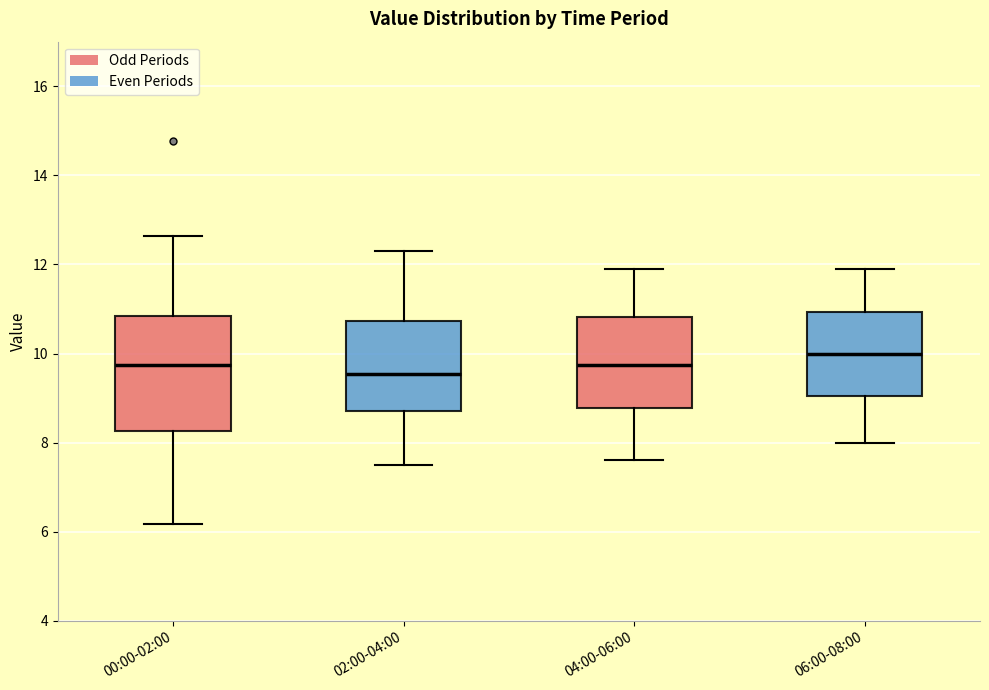

Which box's median line is the highest?

06:00-08:00